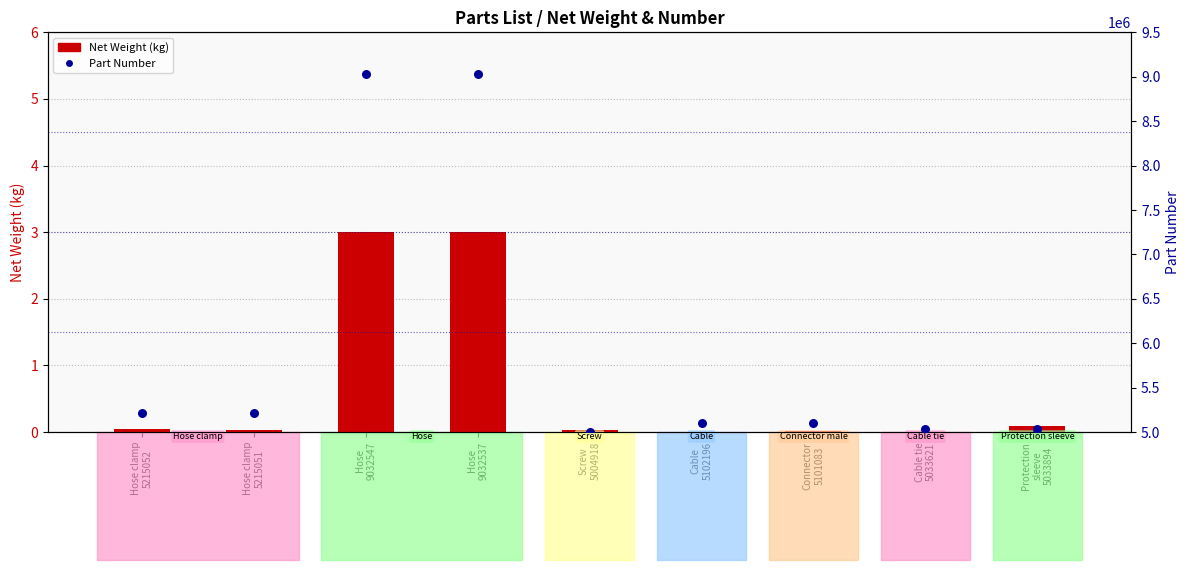

At how many categories does at least one series exceed 7631830?

2